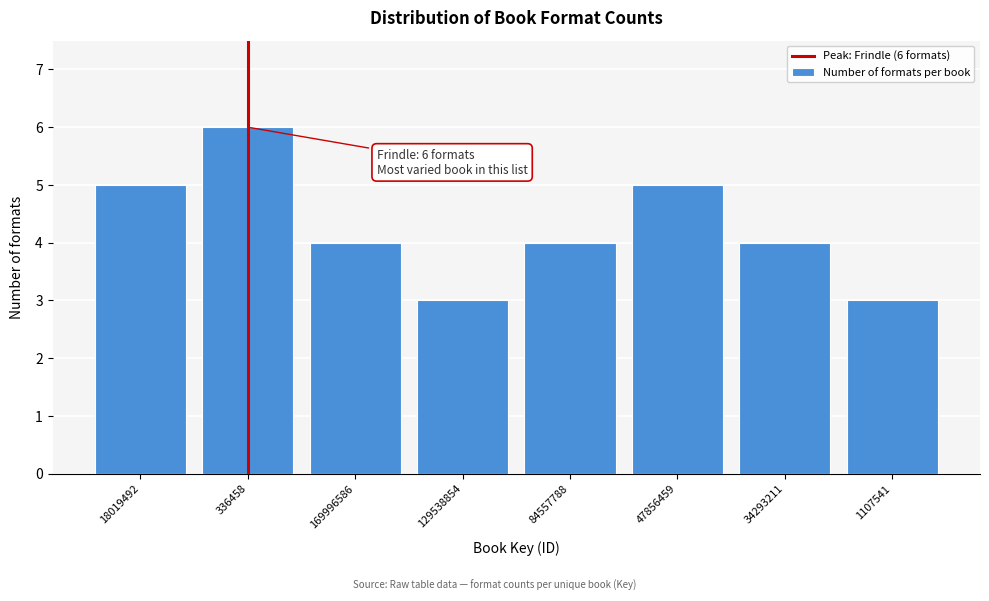

Reading right to left, transcribe all the data shown in this chart.

1107541=3	34293211=4	47856459=5	84557788=4	129538854=3	169996586=4	336458=6	18019492=5